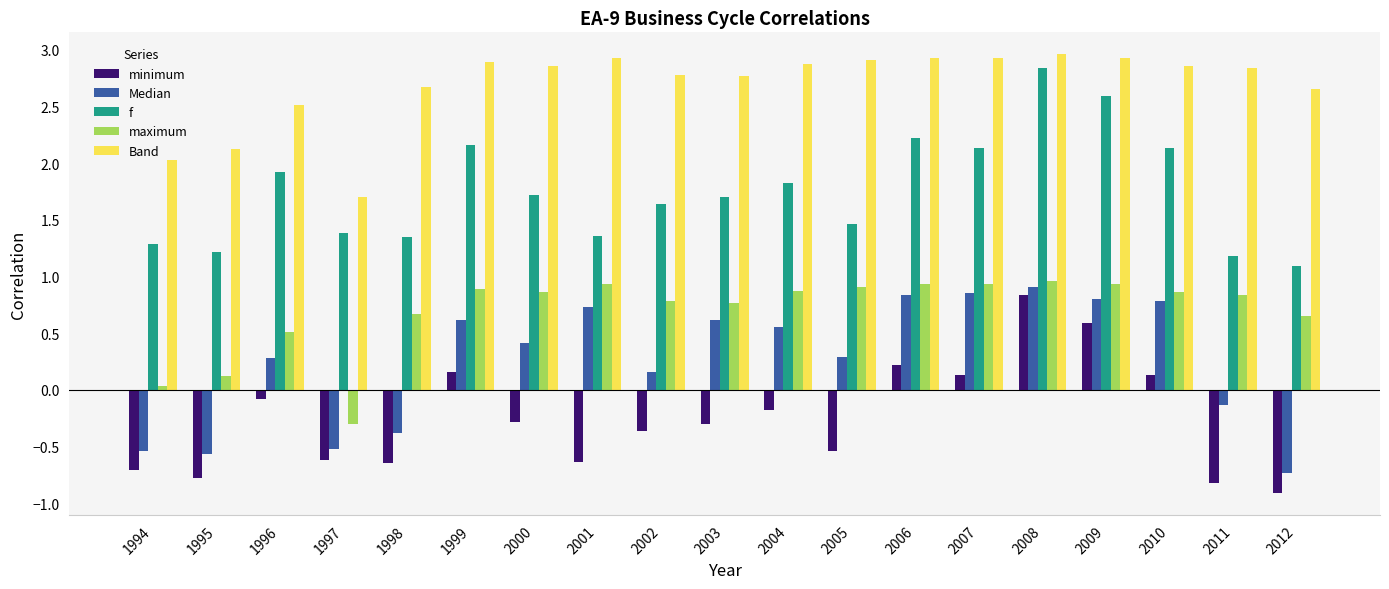

What is the approximate value of Median at 2011?

-0.1